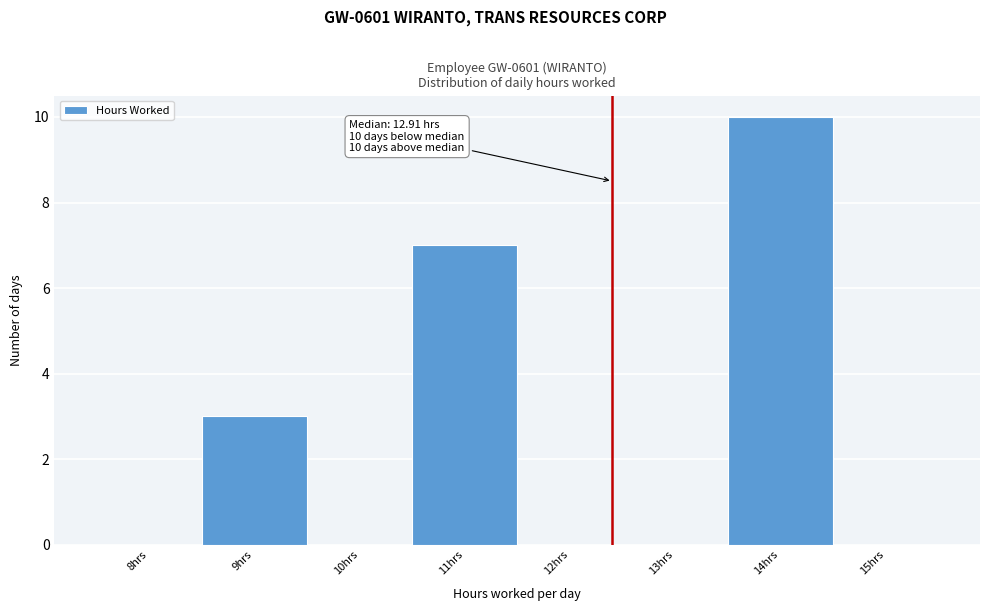

Reading right to left, extract all data points from this chart.

15hrs=0	14hrs=10	13hrs=0	12hrs=0	11hrs=7	10hrs=0	9hrs=3	8hrs=0